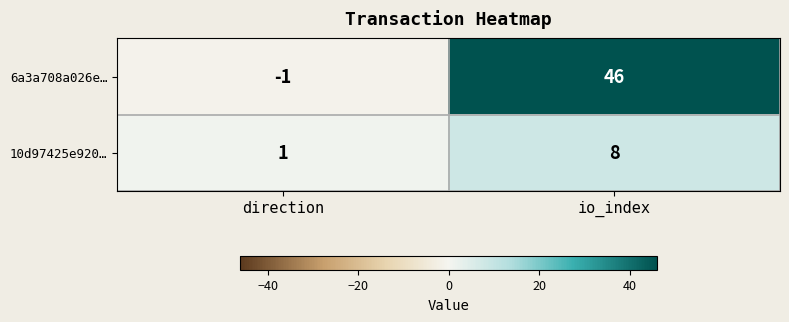

The 10d97425e920… series shows 8 at io_index. True or false?

True